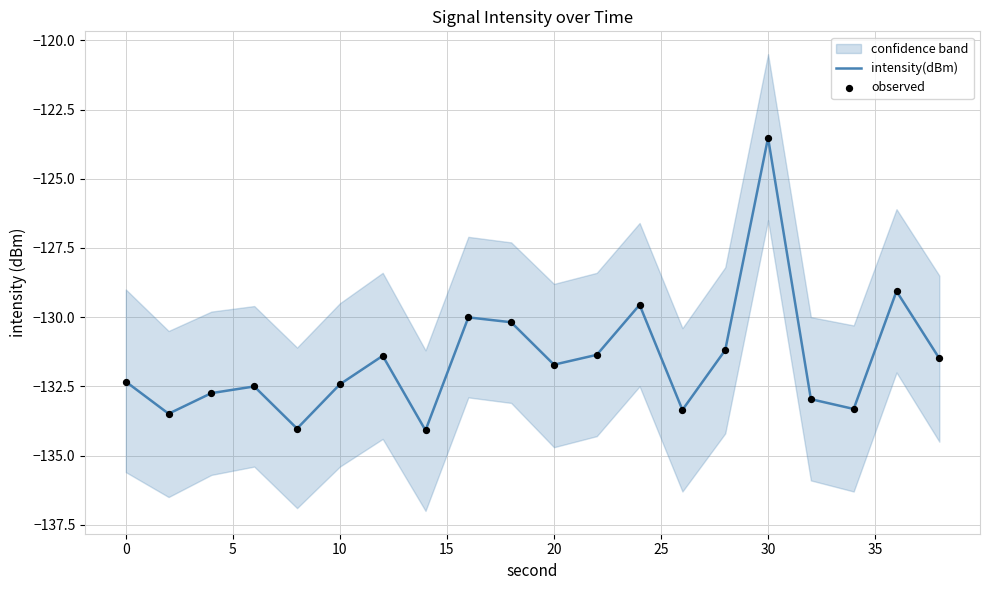

Which series contains the highest Y value?

intensity(dBm)